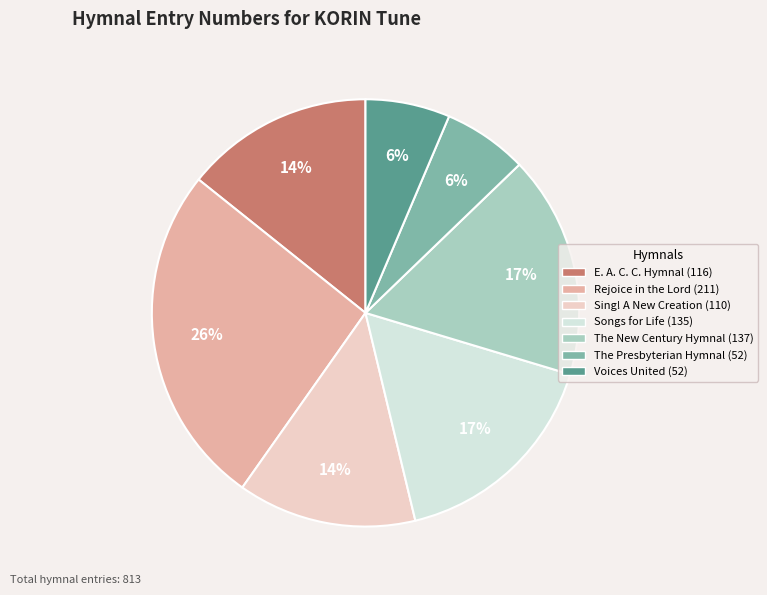

What is the largest slice in the pie chart?

Rejoice in the Lord